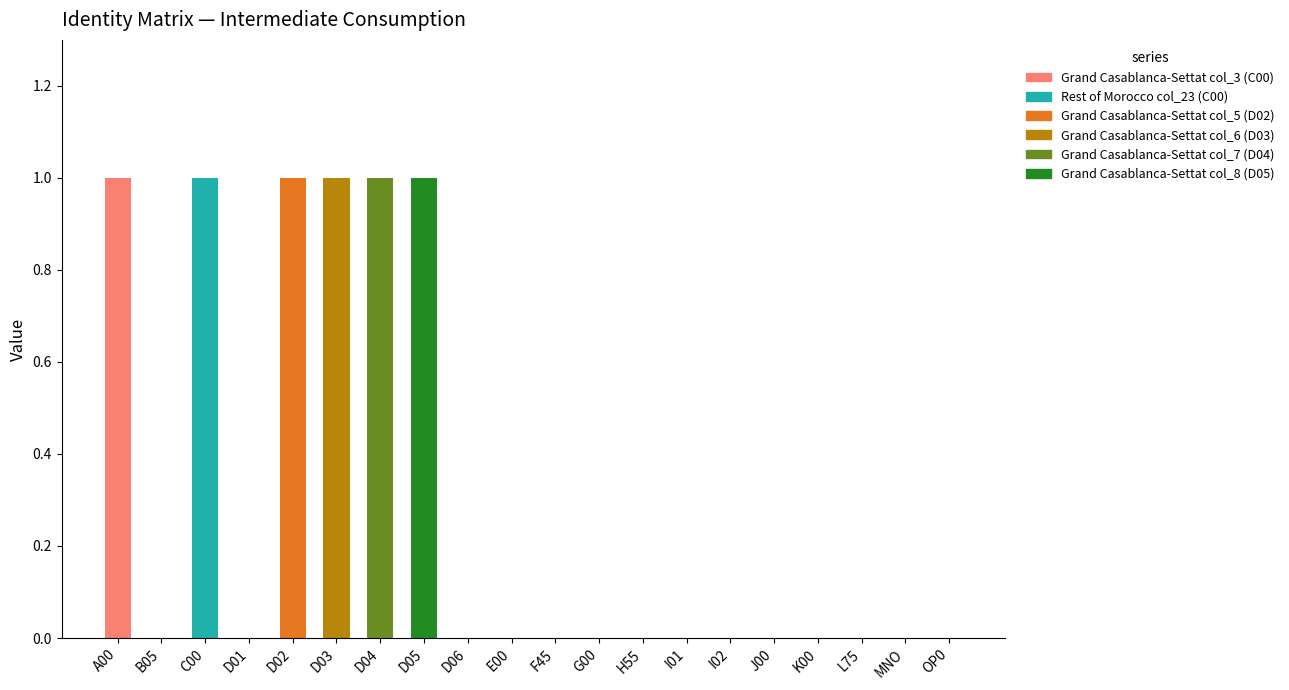

The Grand Casablanca-Settat col_3 (C00) series shows 0 at D02. True or false?

True